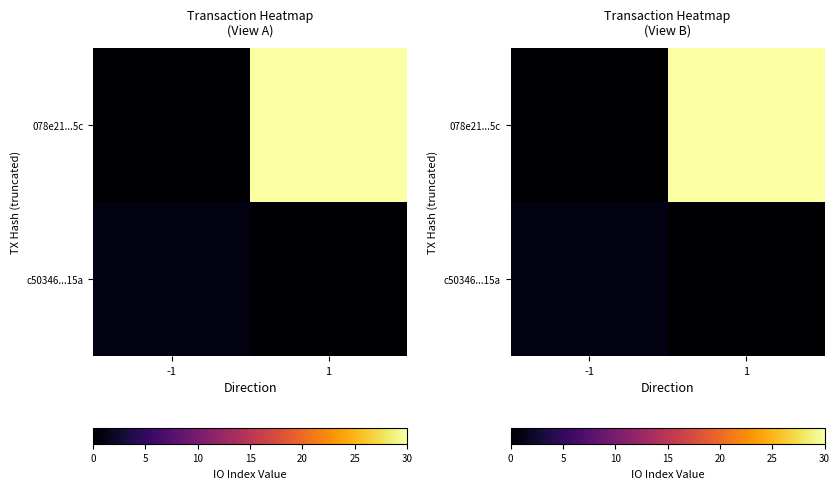

Which label corresponds to the smallest value in the chart?

1